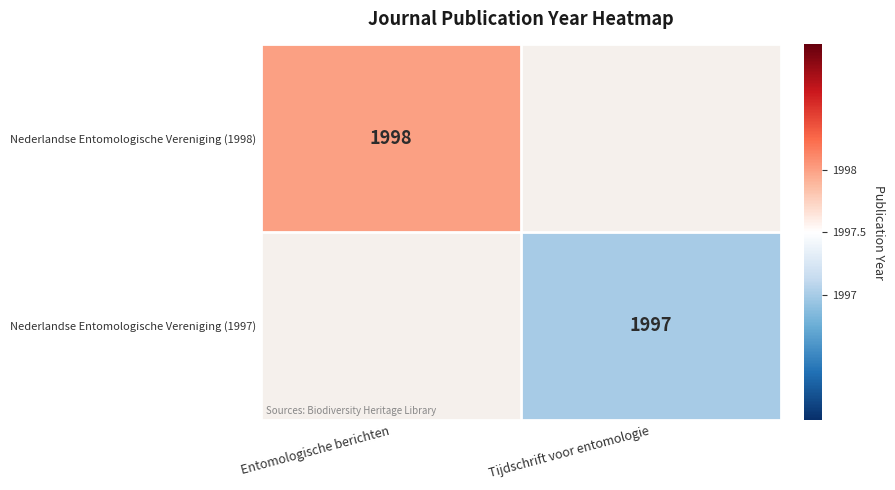

Which category has the lowest value across all series?

Tijdschrift voor entomologie